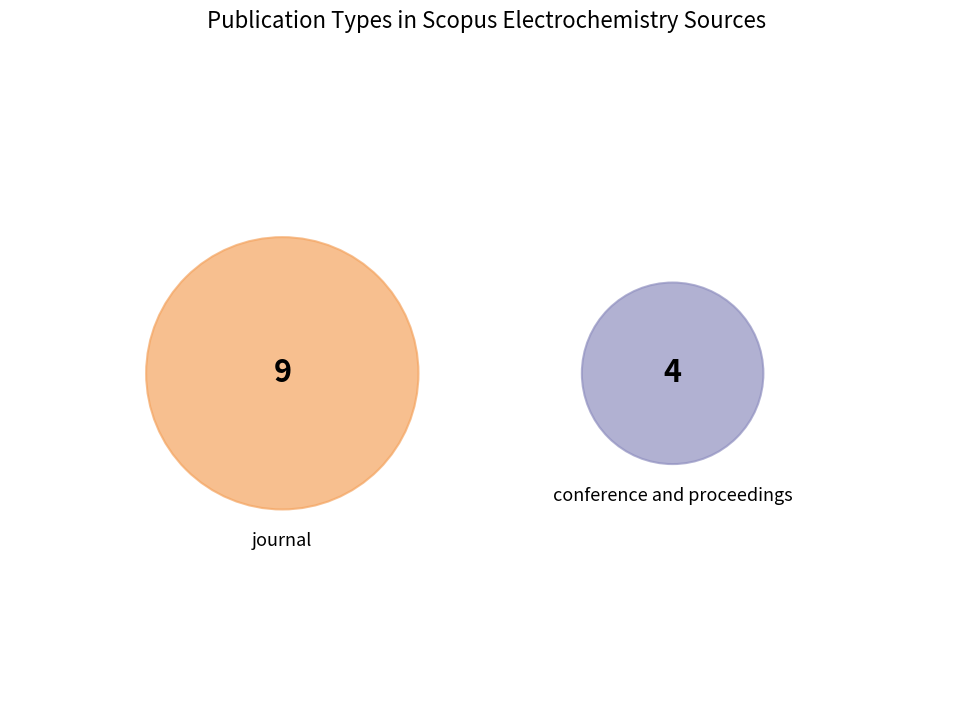

To the nearest percent, what portion does journal represent?

69%